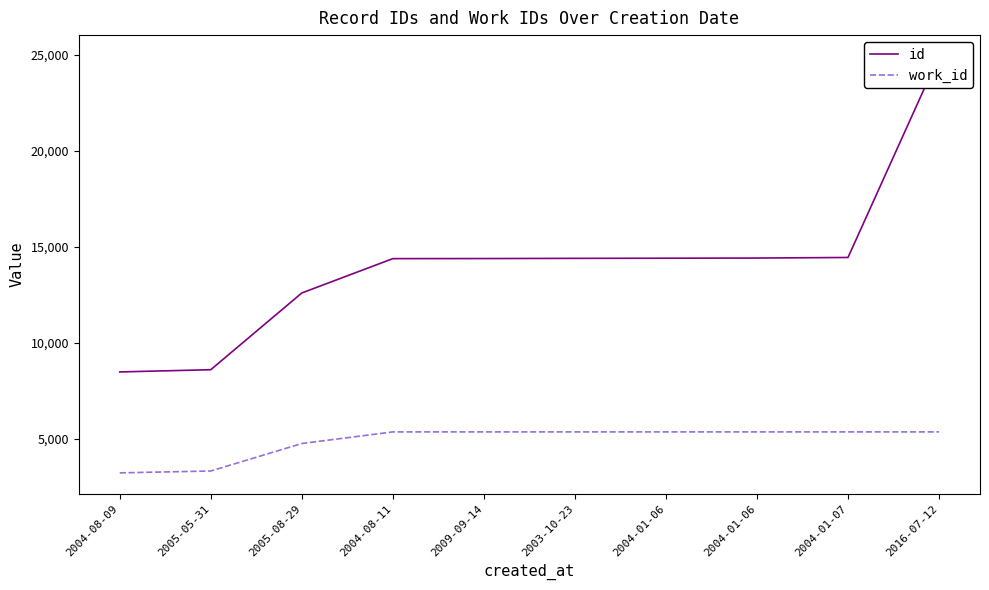

What is the label of the 6th point from the left?

2003-10-23